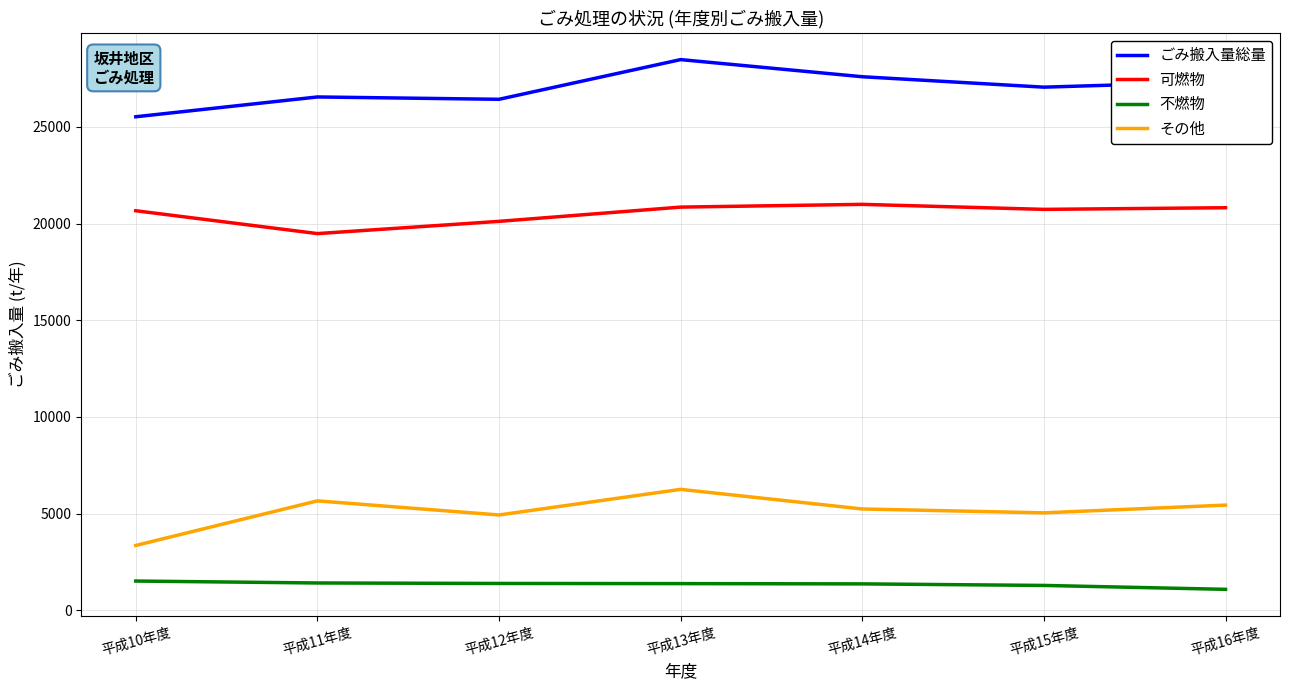

True or false: その他 and ごみ搬入量総量 intersect in this chart.

False